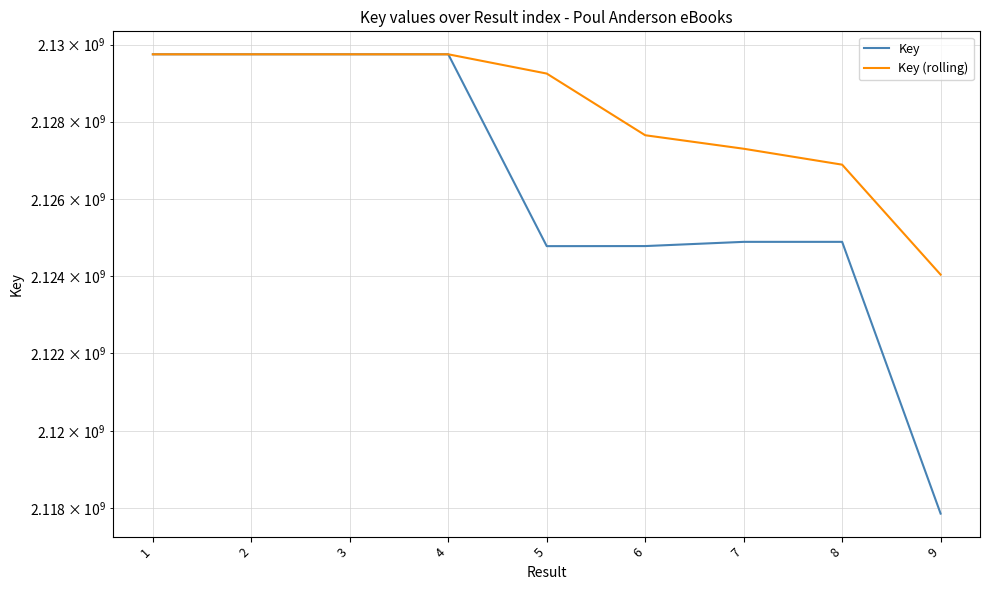

Between 3 and 7, which is larger?

3